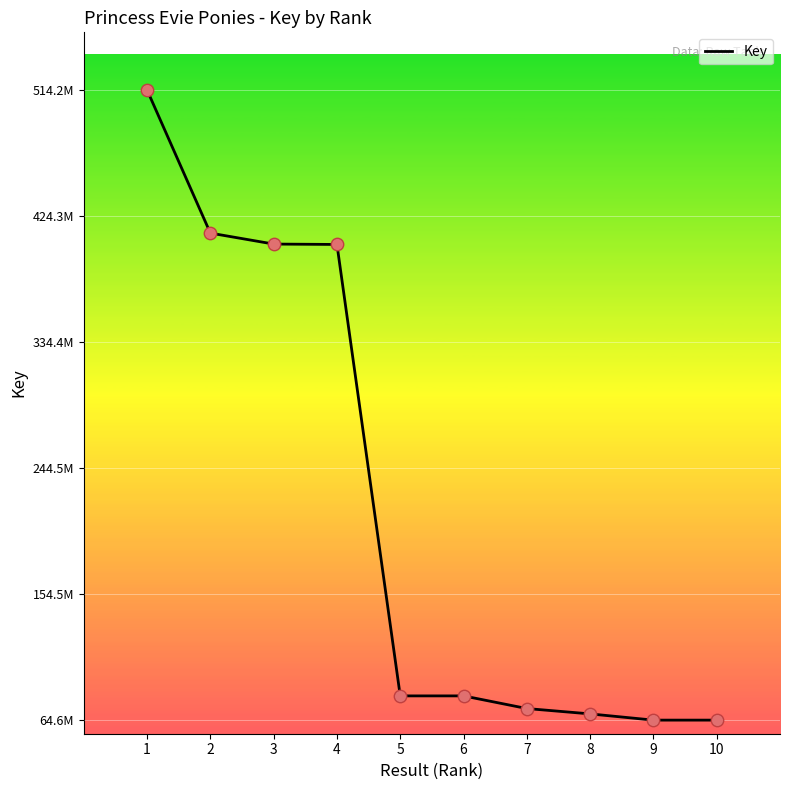

Approximately how many times larger is the value at 10 compared to 2?

0.2